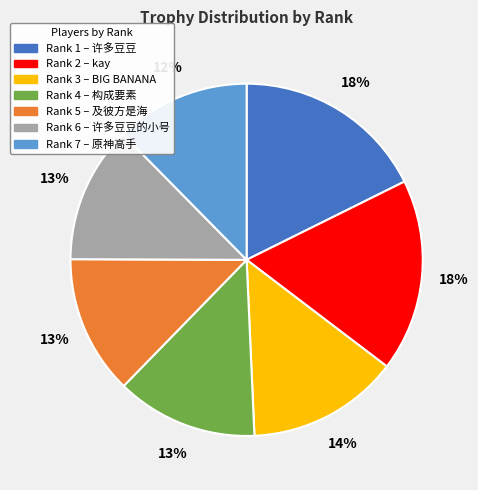

Is there a majority slice in this chart?

No